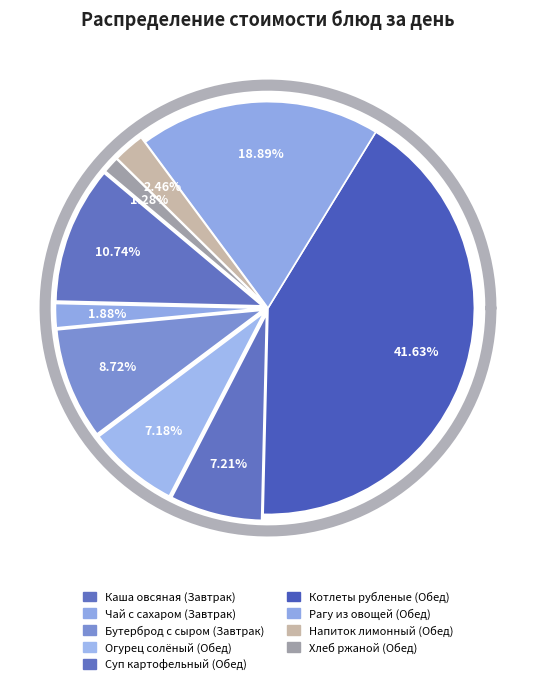

Rank the categories by value from lowest to highest.

Хлеб ржаной (Обед), Чай с сахаром (Завтрак), Напиток лимонный (Обед), Огурец солёный (Обед), Суп картофельный (Обед), Бутерброд с сыром (Завтрак), Каша овсяная (Завтрак), Рагу из овощей (Обед), Котлеты рубленые (Обед)